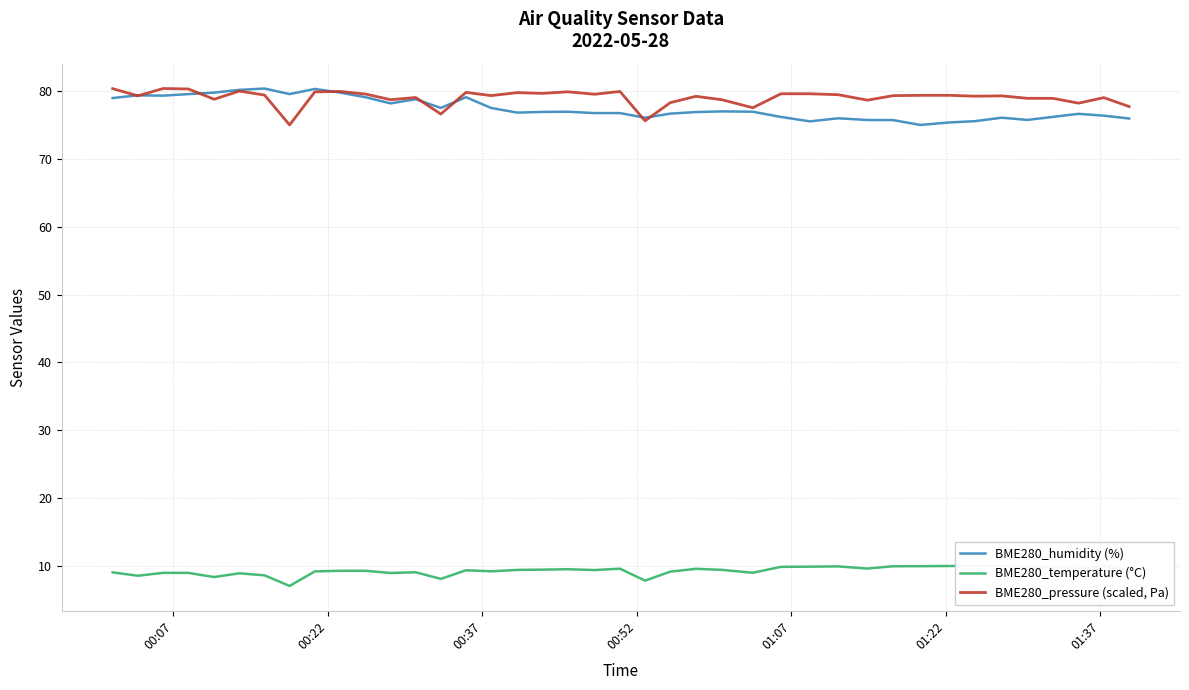

What is the highest value of the BME280_pressure (scaled, Pa) series?

80.4